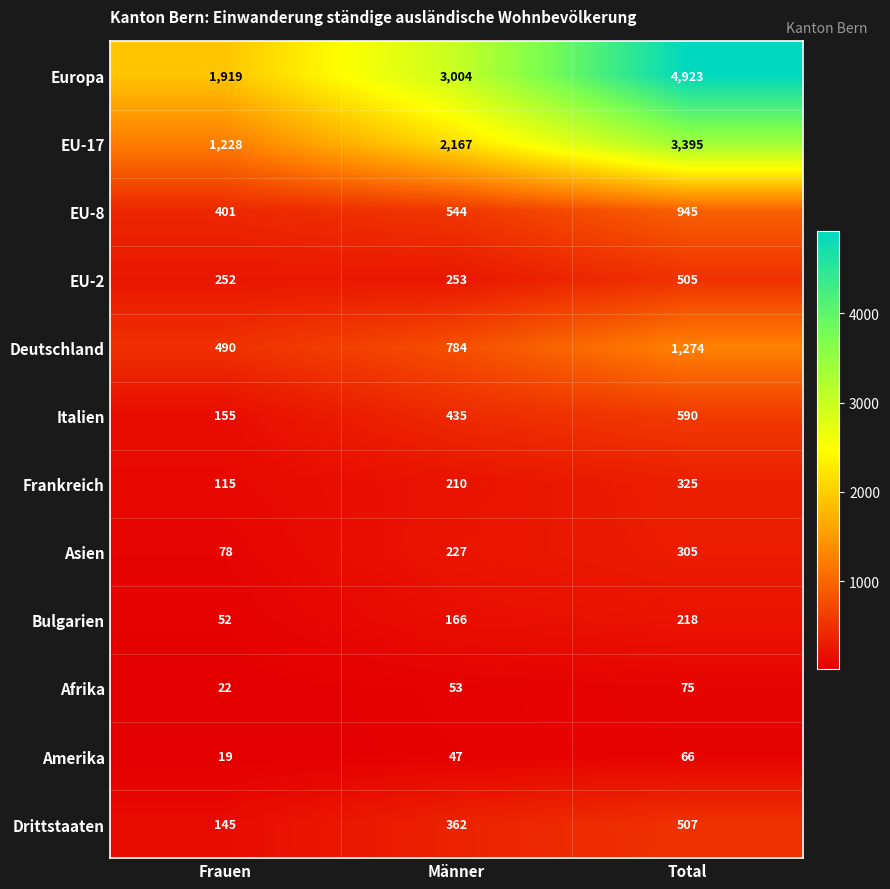

What is the maximum value shown in the chart?

4923